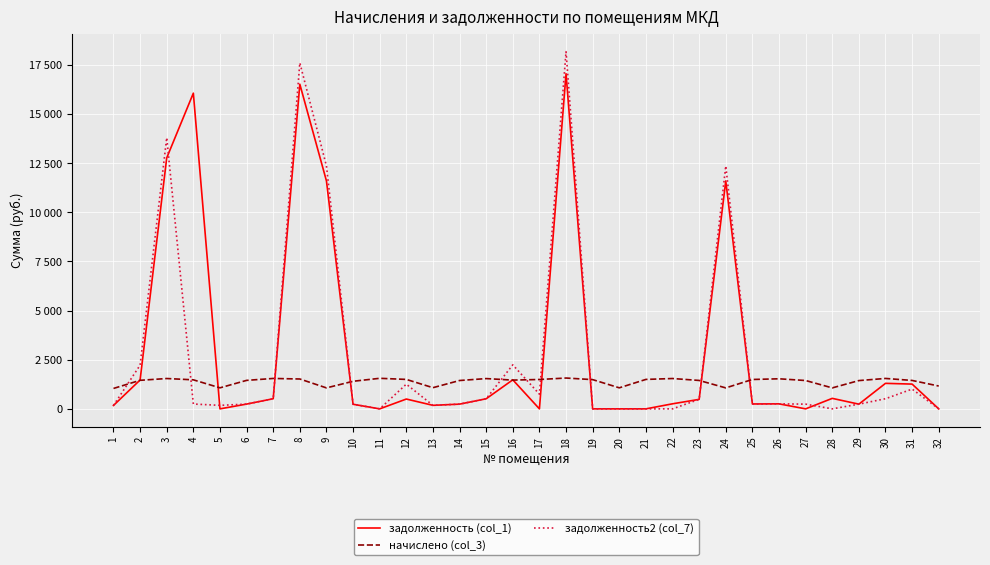

Which category has the highest value across all series?

18